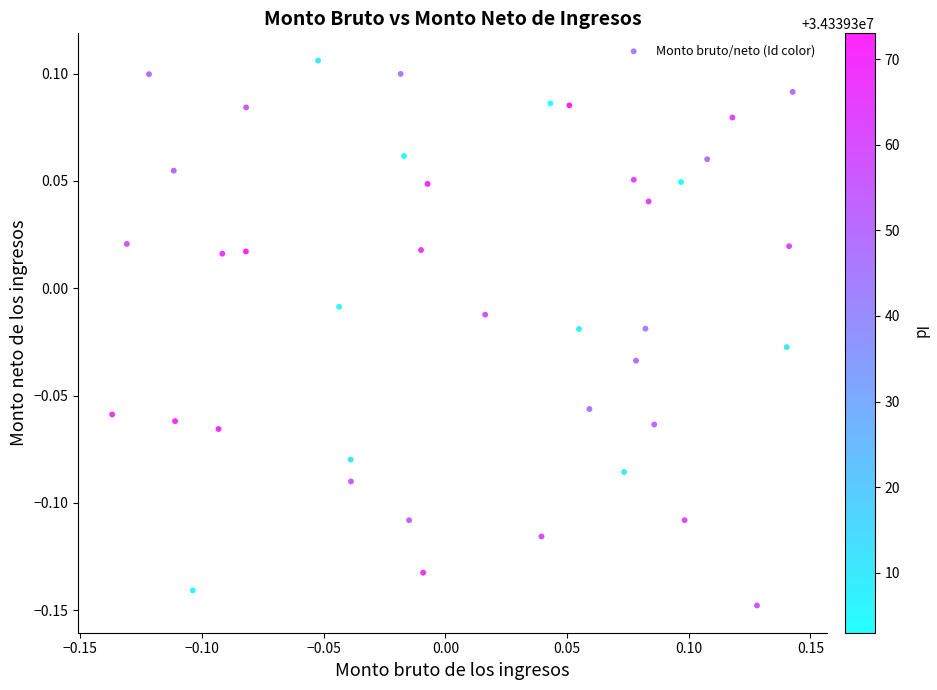

What is the range of X values (max minus min)?

0.3